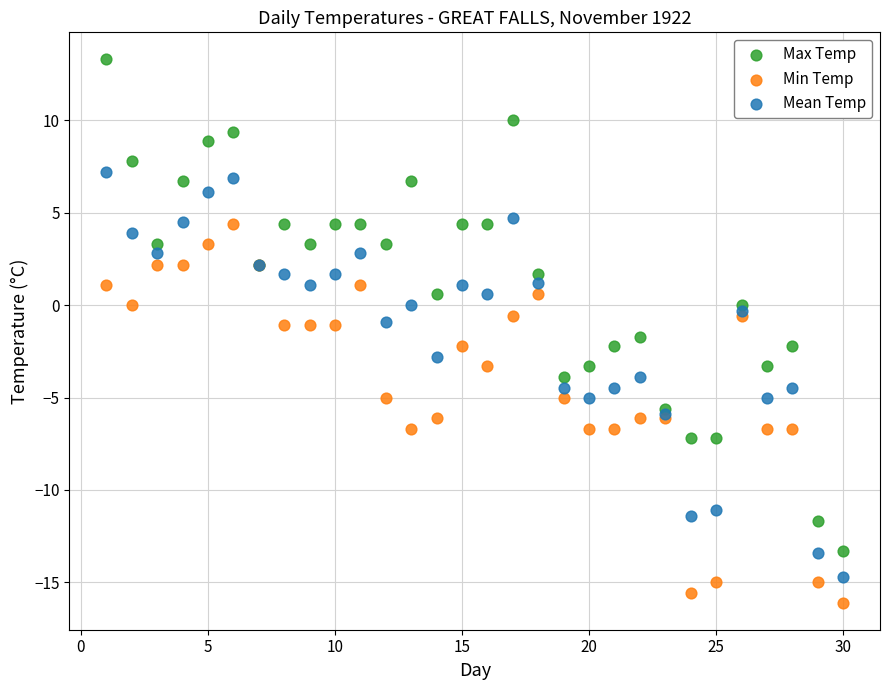

Which series has the widest spread of Y values?

Max Temp